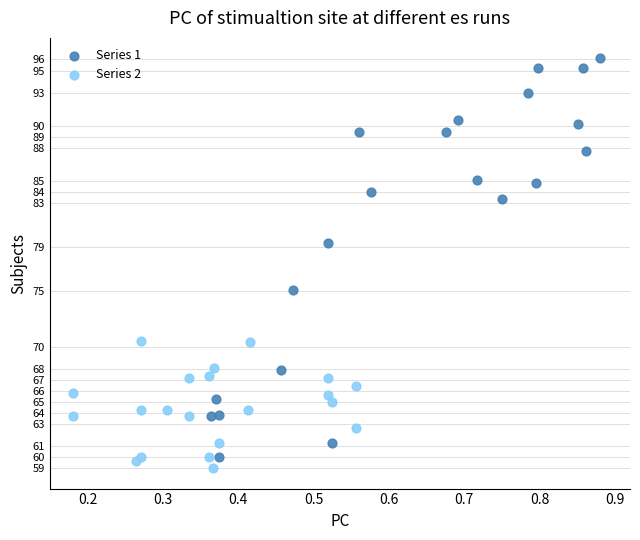

Which series contains the lowest Y value?

Series 2